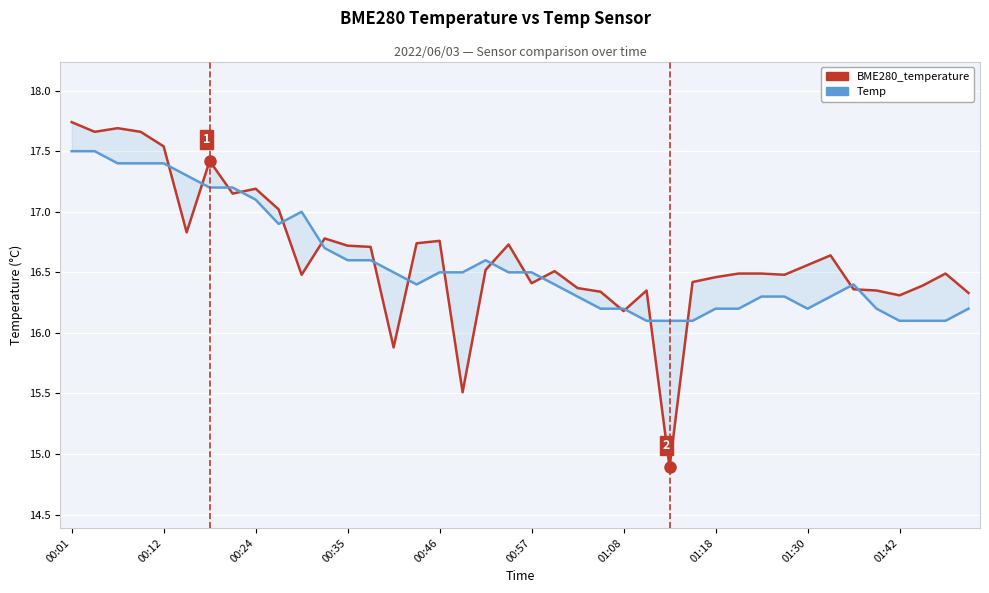

Which label corresponds to the largest value in the chart?

00:01